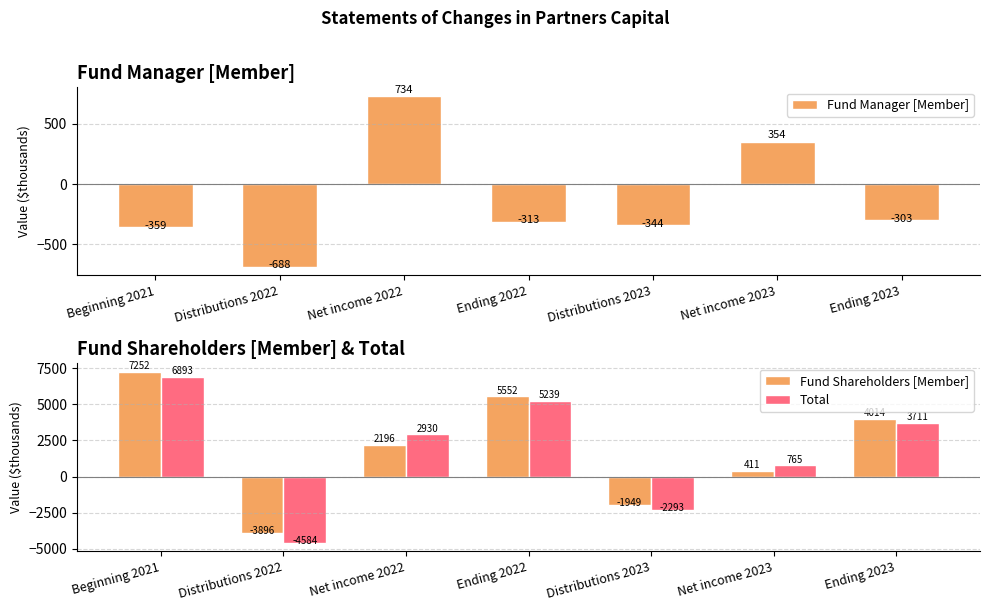

How many categories are shown in the chart?

7